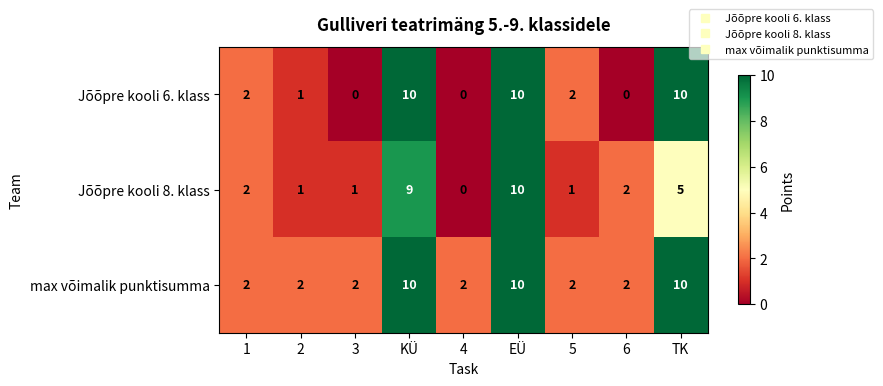

List the series in order of their overall mean, highest first.

max võimalik punktisumma, Jõõpre kooli 6. klass, Jõõpre kooli 8. klass